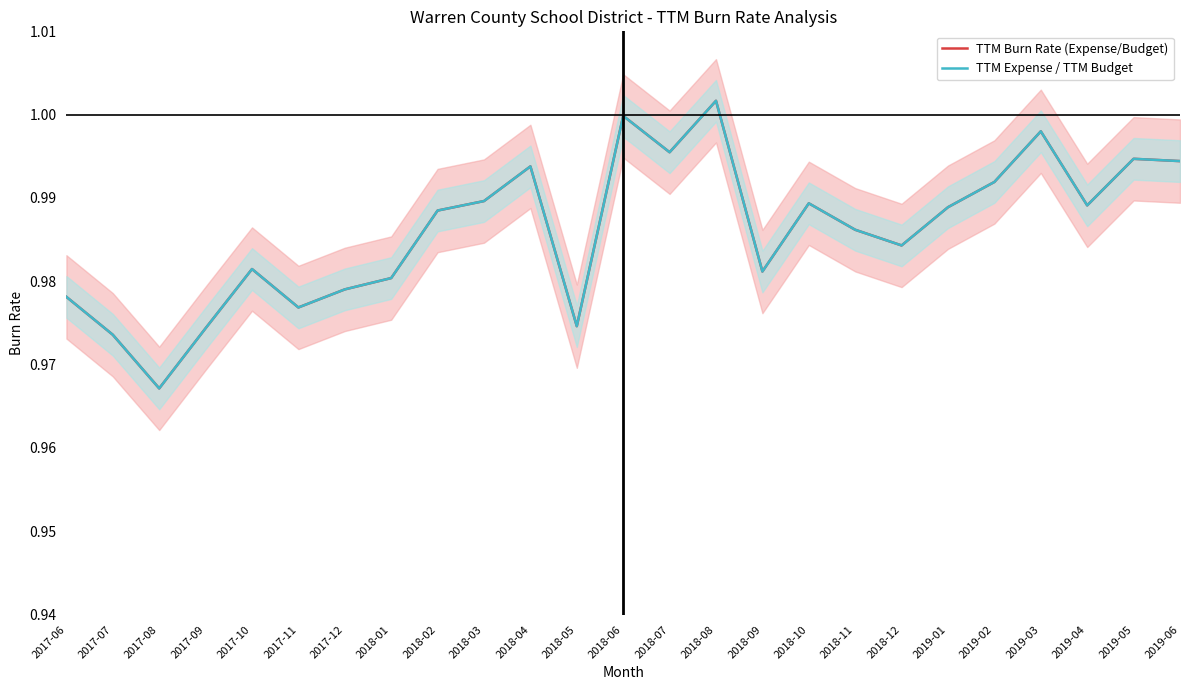

Where is TTM Expense / TTM Budget nearest to the value 0?

2017-08